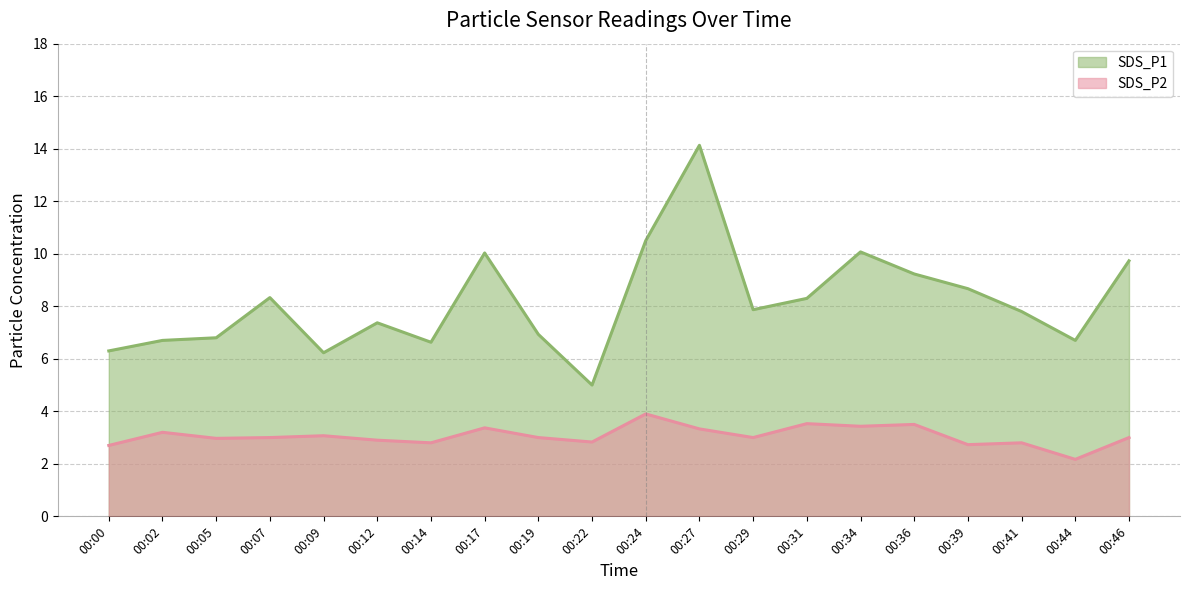

Reading left to right, extract all data points from this chart.

SDS_P1: 6.3	6.7	6.8	8.3	6.2	7.4	6.6	10.0	6.9	5.0	10.5	14.1	7.9	8.3	10.1	9.2	8.7	7.8	6.7	9.7
SDS_P2: 2.7	3.2	3.0	3.0	3.1	2.9	2.8	3.4	3.0	2.8	3.9	3.3	3.0	3.5	3.4	3.5	2.7	2.8	2.2	3.0